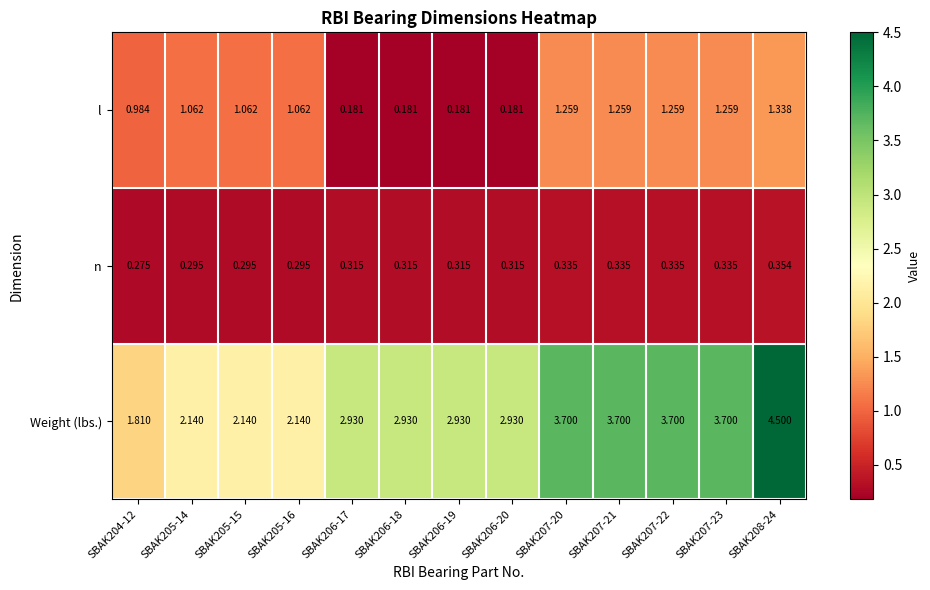

Rank the series by their average value, from lowest to highest.

n, l, Weight (lbs.)